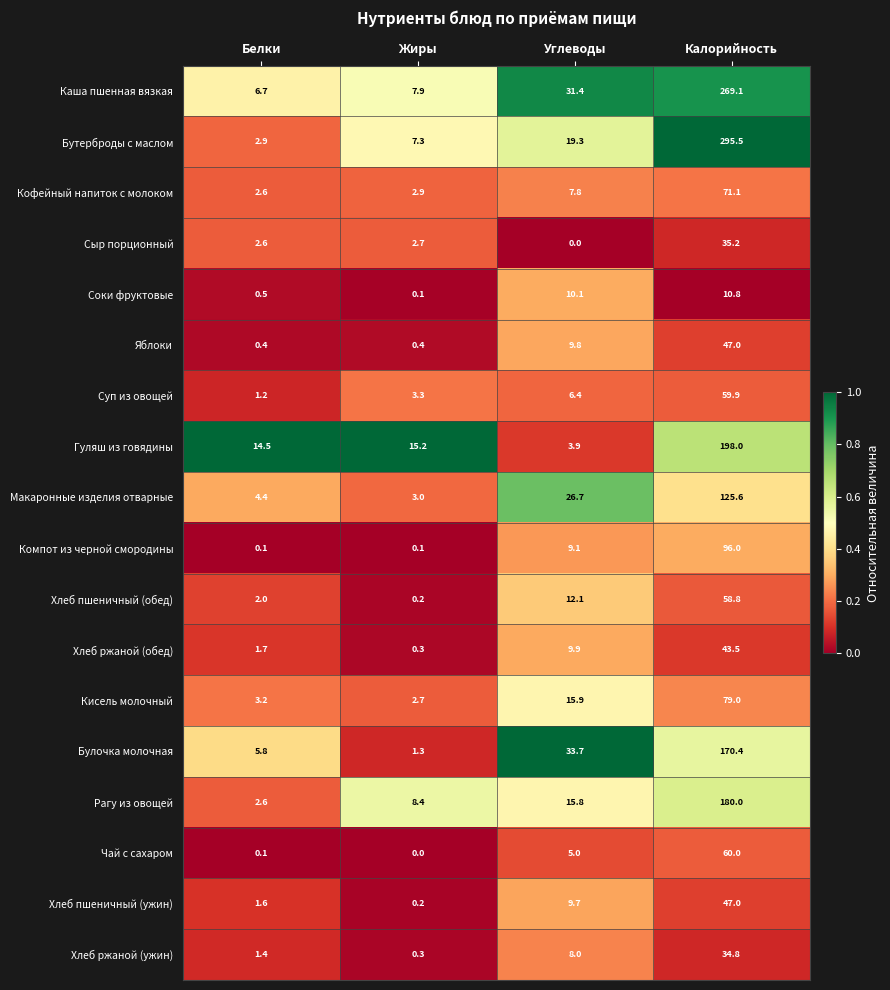

What is the sum of the Хлеб пшеничный (ужин) values at Калорийность and Углеводы?

56.7